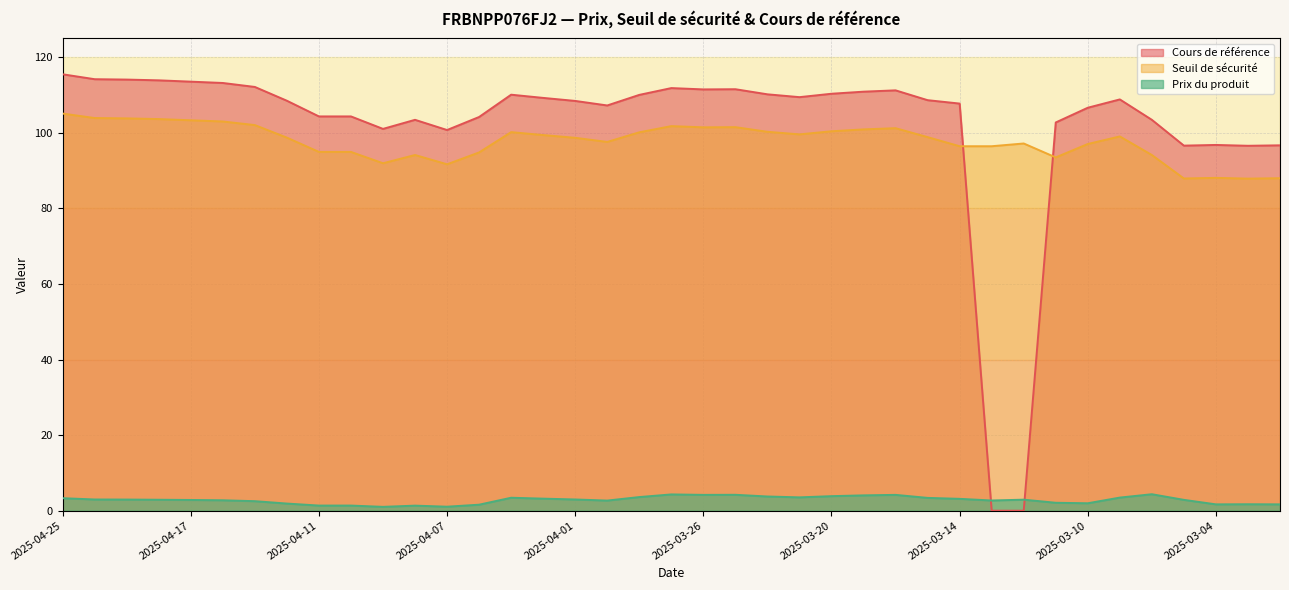

Is the value of Prix du produit at 2025-03-21 greater than the value of Cours de référence at 2025-03-07?

No